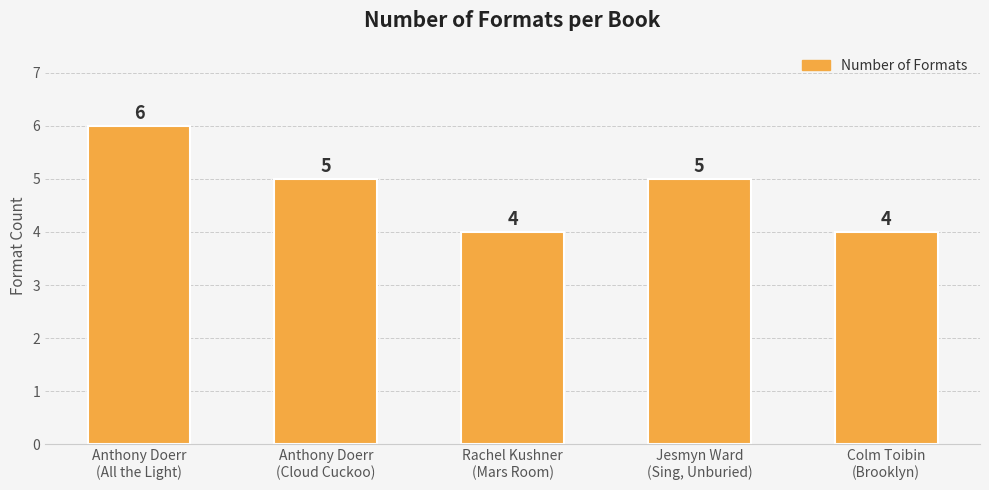

What is the average value?

5